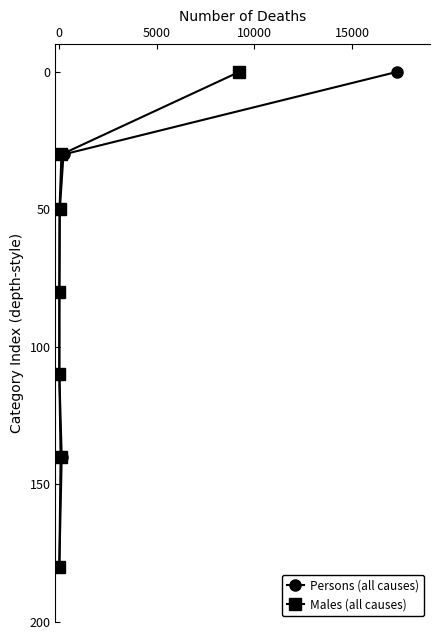

True or false: Males (all causes) has more than 2 points higher than both neighbors.

False